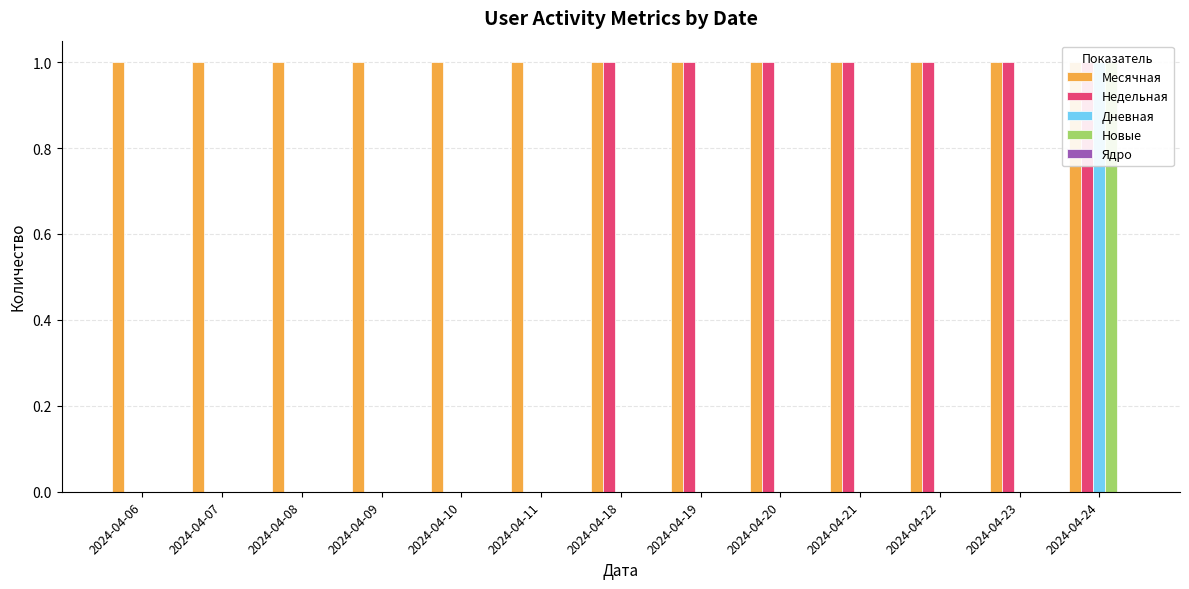

List the series in order of their peak value, highest first.

Месячная, Недельная, Дневная, Новые, Ядро